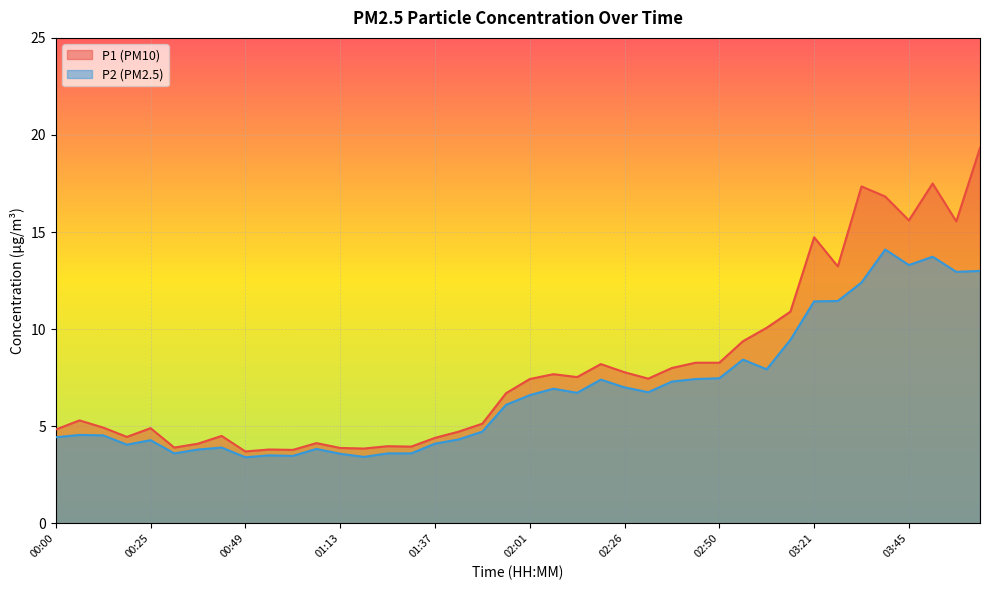

List the labels in order of P2 value, smallest first.

00:49, 01:19, 01:01, 00:55, 01:13, 00:31, 01:25, 01:31, 00:37, 01:07, 00:43, 00:19, 01:37, 00:25, 01:43, 00:00, 00:12, 00:06, 01:49, 01:55, 02:01, 02:14, 02:32, 02:08, 02:26, 02:38, 02:20, 02:44, 02:50, 03:02, 02:56, 03:15, 03:21, 03:27, 03:33, 03:57, 04:03, 03:45, 03:51, 03:39